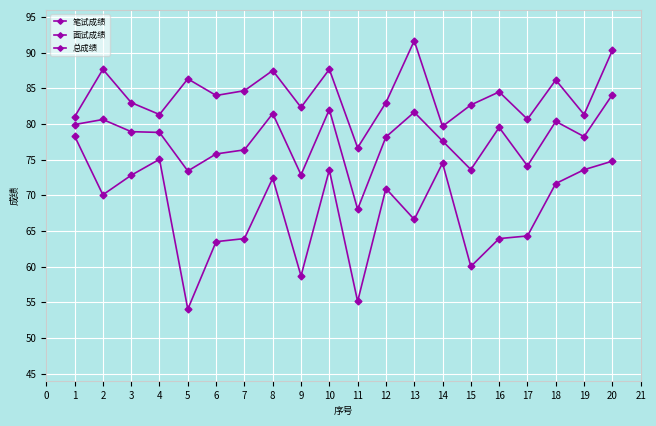

Is this an area chart (filled region under the line)?

No